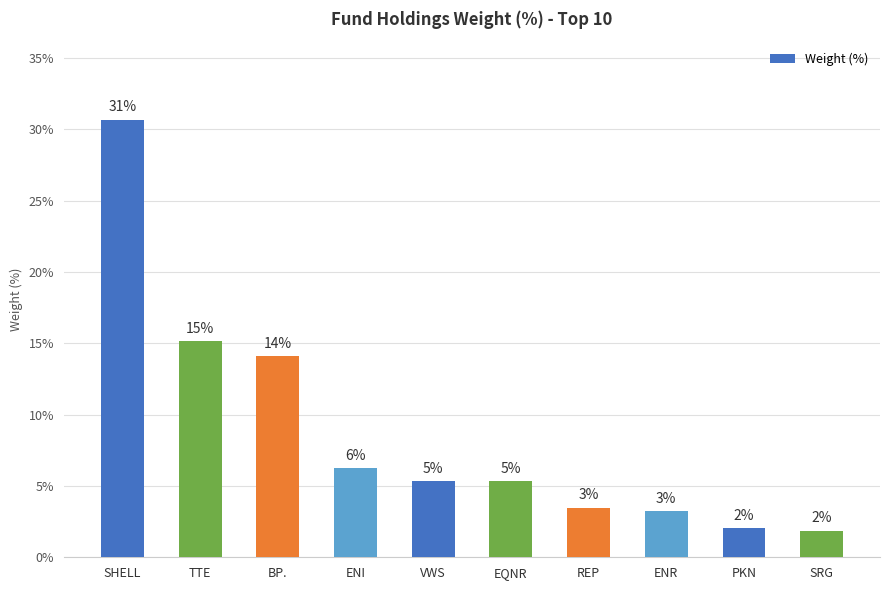

How many bars are there in total?

10